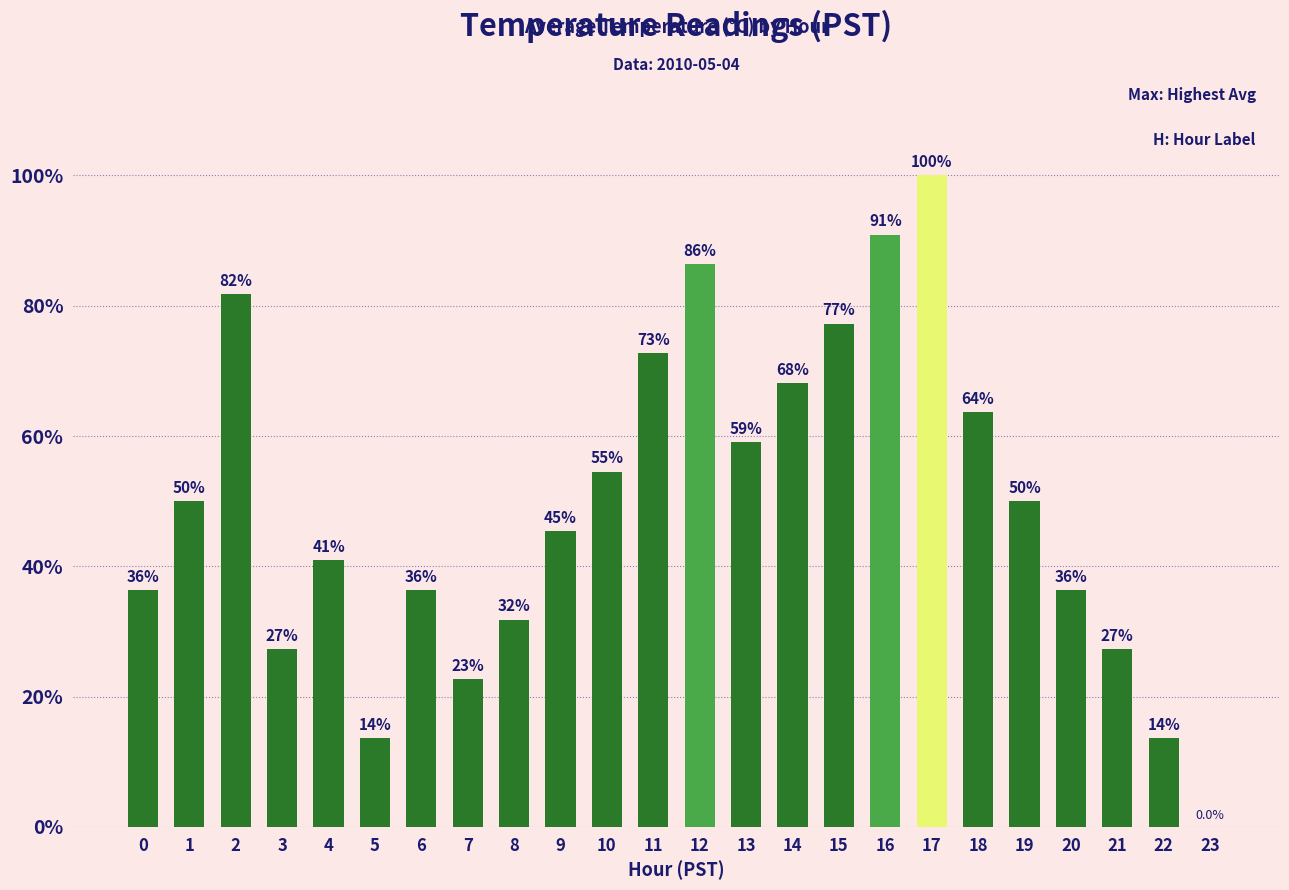

What is the average value?

49.4